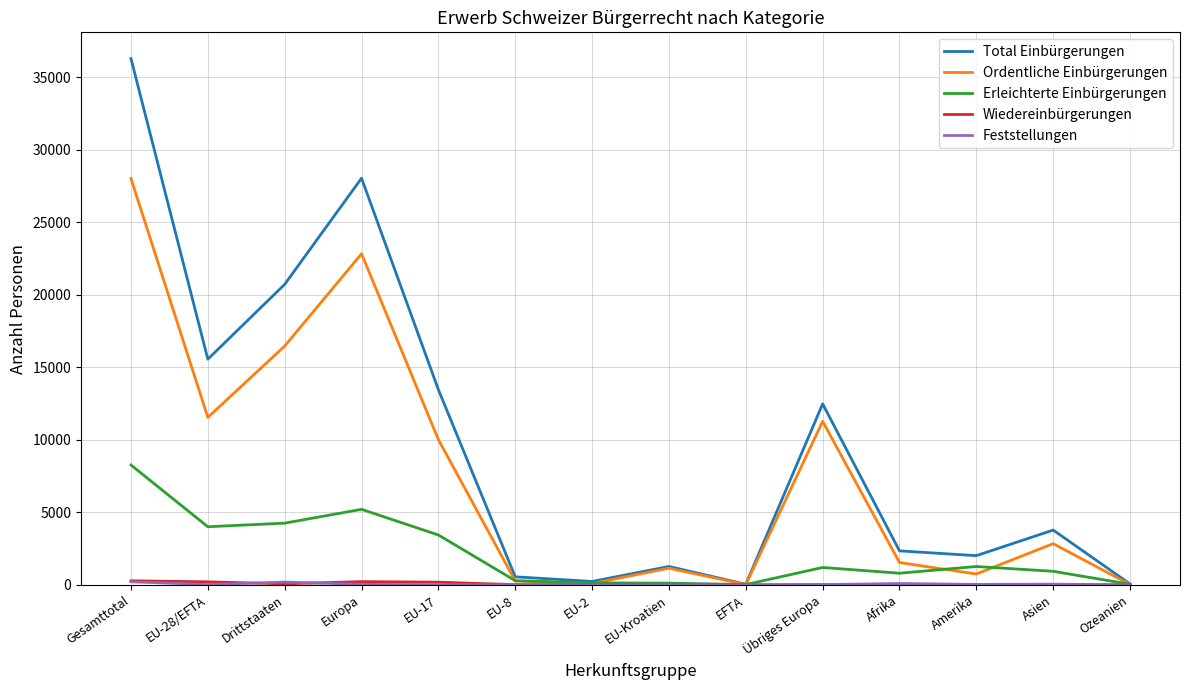

The Total Einbürgerungen series shows 28028 at Europa. True or false?

True